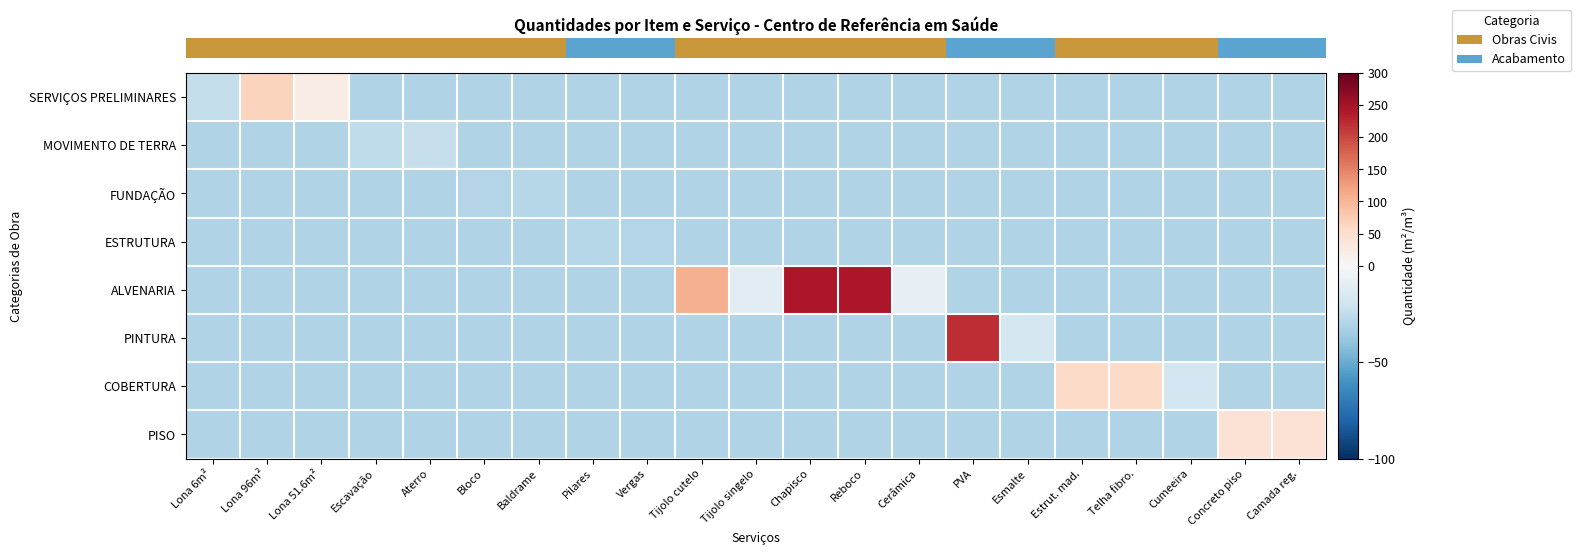

At how many categories does at least one series exceed 218?

3